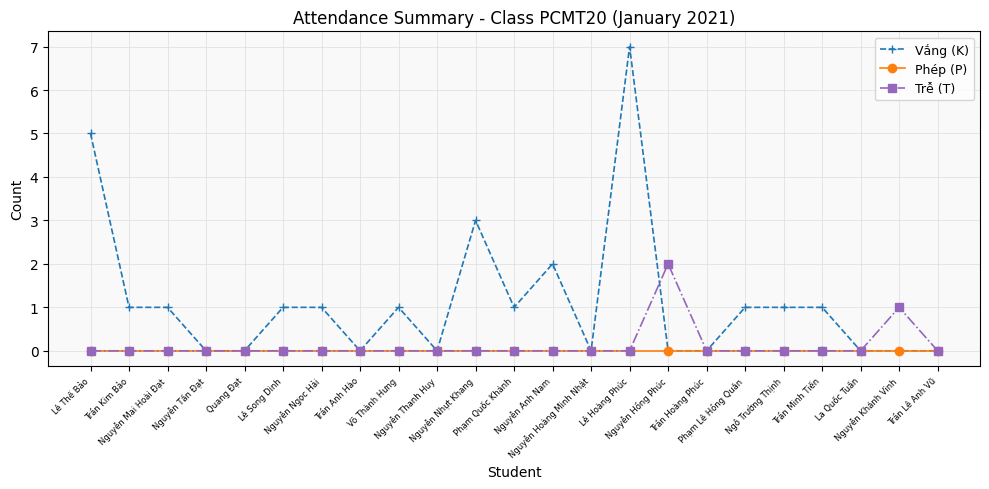

List the series in order of their peak value, highest first.

Vắng (K), Trễ (T), Phép (P)